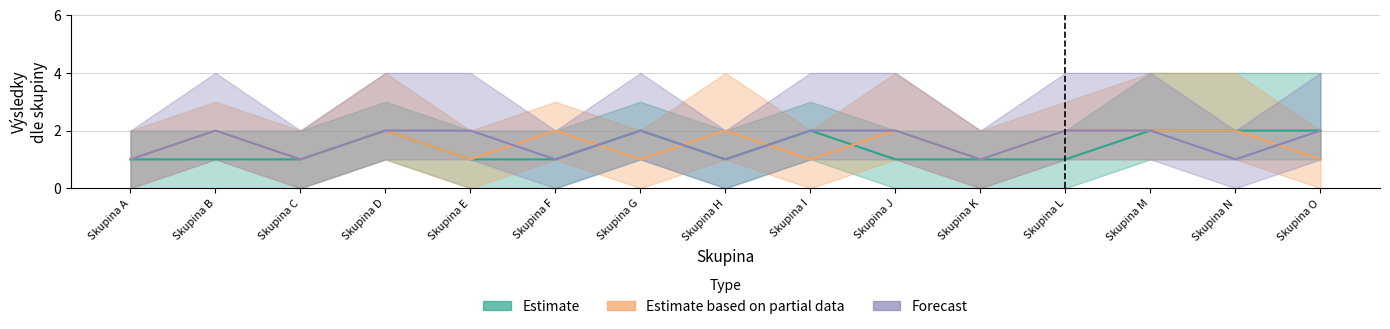

What is the total value across all series at Skupina N?

5